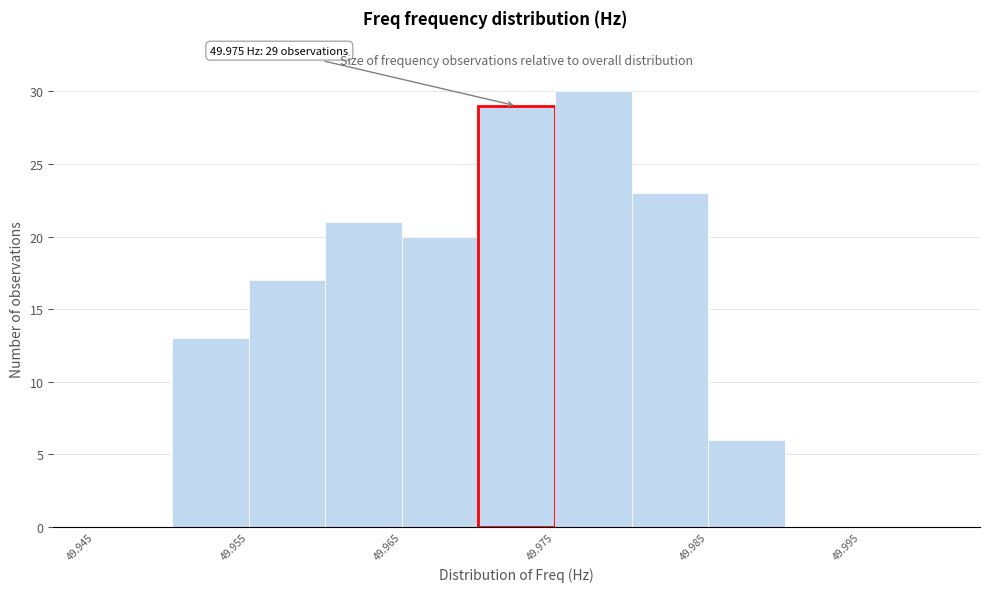

Over which range of the x-axis is the bar tallest?

49.975 to 49.980